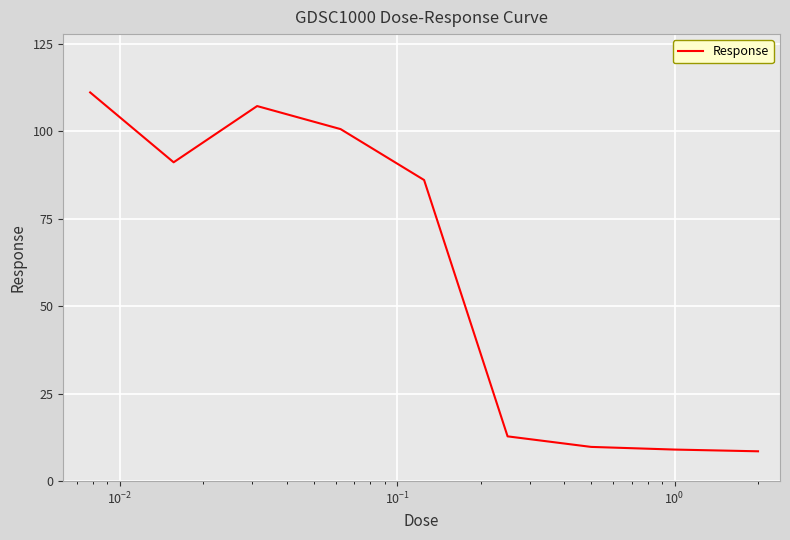

What is the maximum value shown in the chart?

111.1